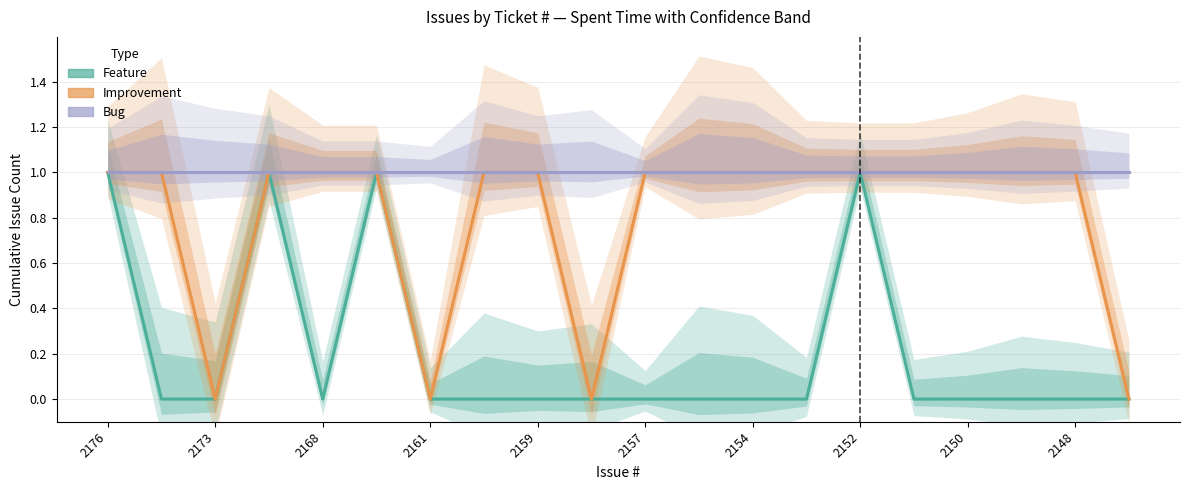

Rank the series by their maximum value, from lowest to highest.

Feature (Estimate), + Improvement (Partial), + Bug (Forecast)